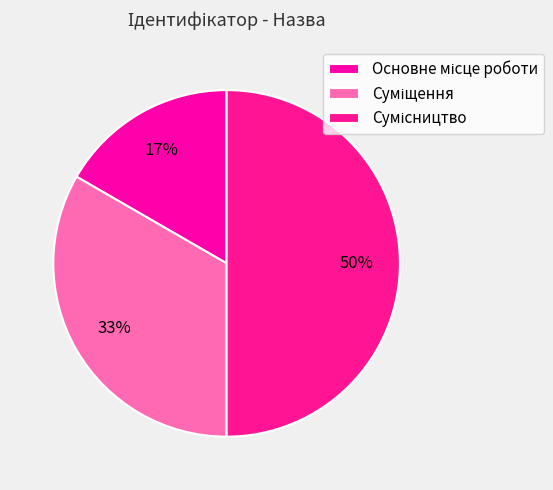

How much of the chart is everything except Суміщення?

66.7%